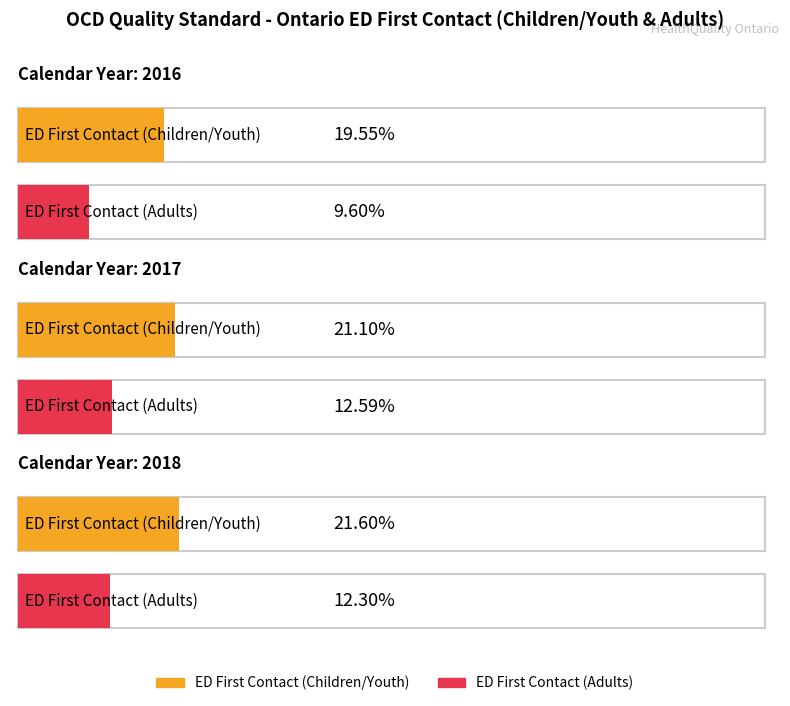

What is the difference between the second highest and minimum values in the ED First Contact (Children/Youth) series?

1.6